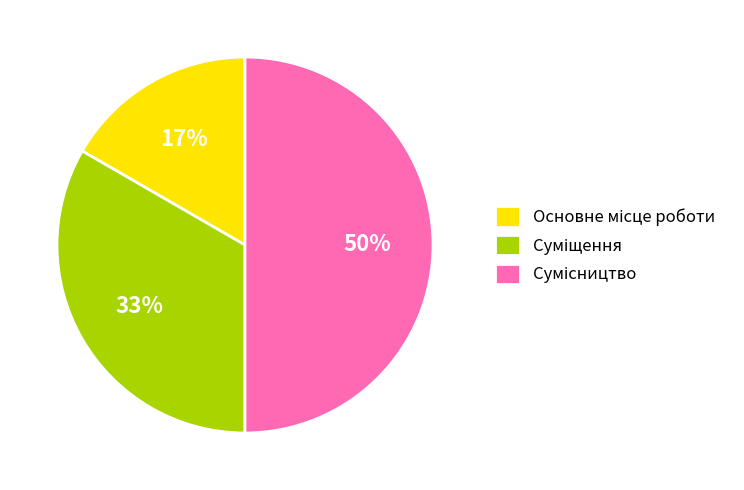

To the nearest percent, what is the average slice percentage?

33%